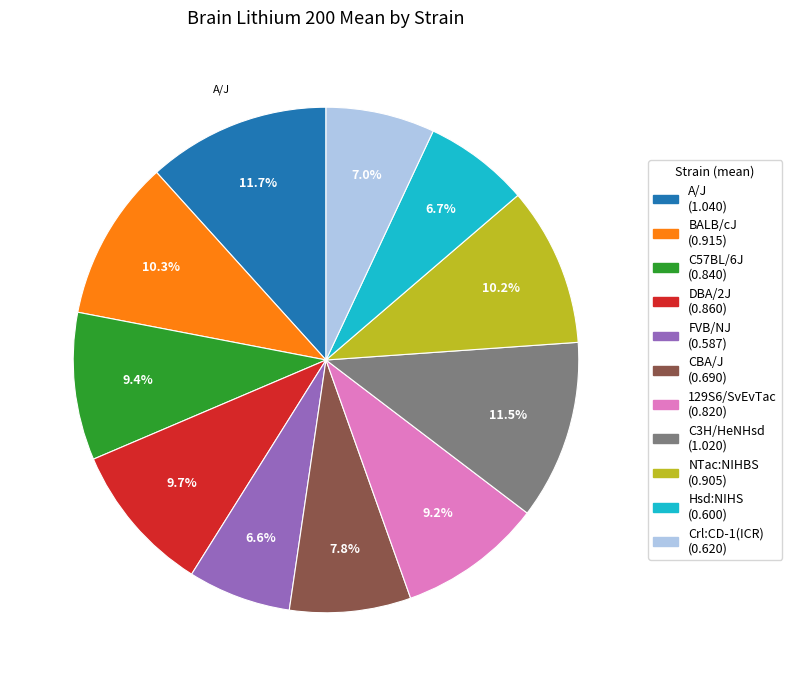

Is it true that Hsd:NIHS is 7% of the pie?

True